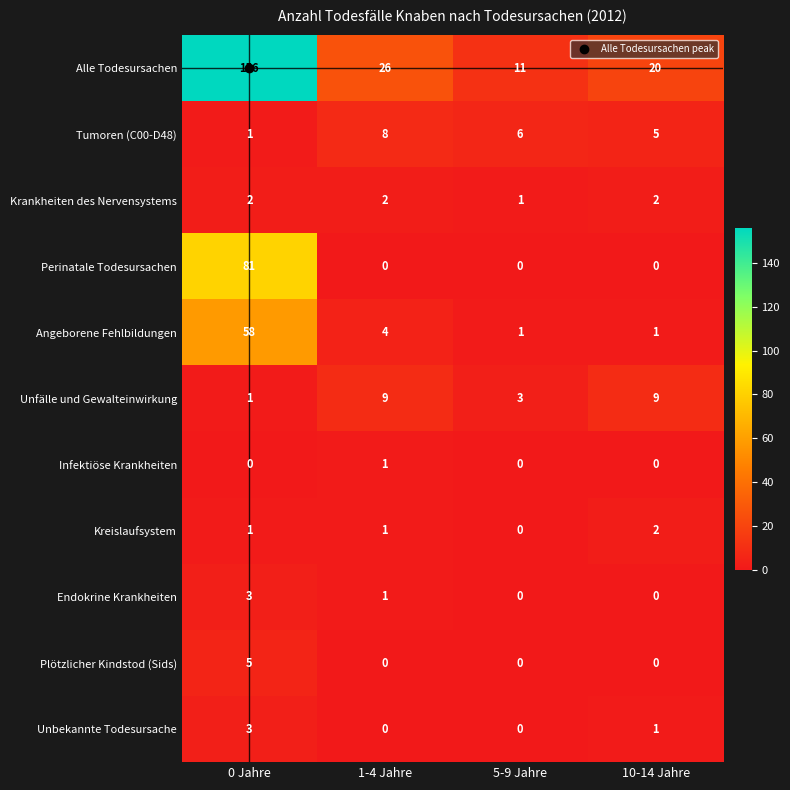

Which series has the largest total across all categories?

Alle Todesursachen